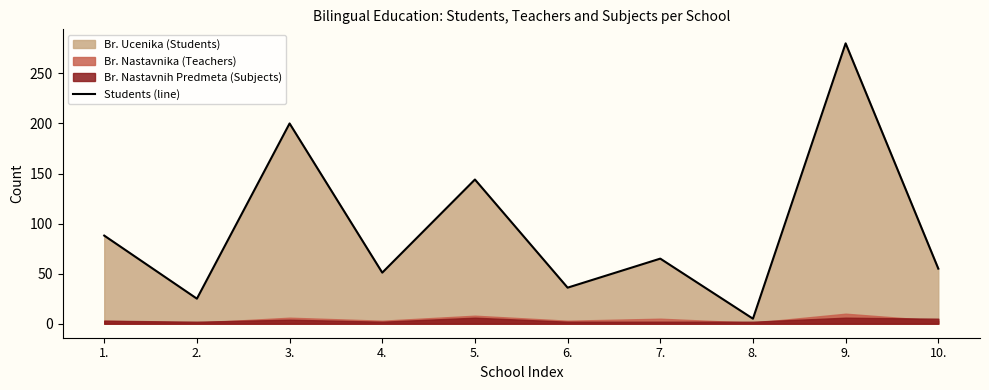

What is the difference between the values at 6. and 4.?

15